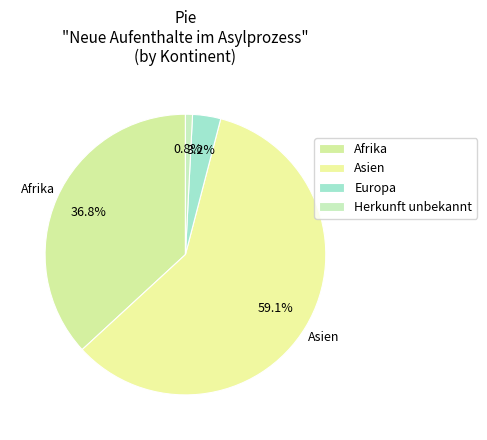

To the nearest percent, what portion does Herkunft unbekannt represent?

1%